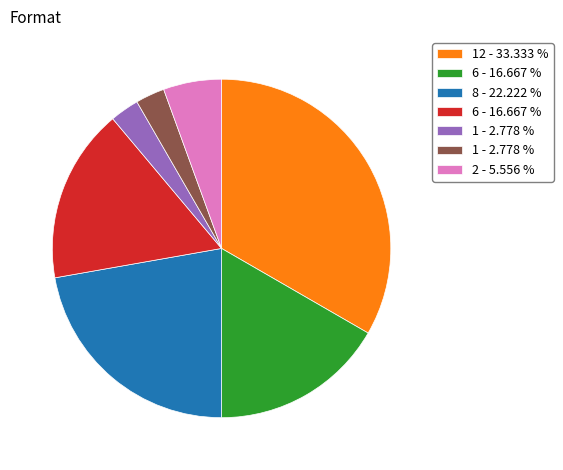

Is there any slice that represents more than half of the pie?

No